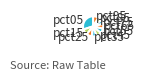

Is it true that pct15 is 16% of the pie?

False